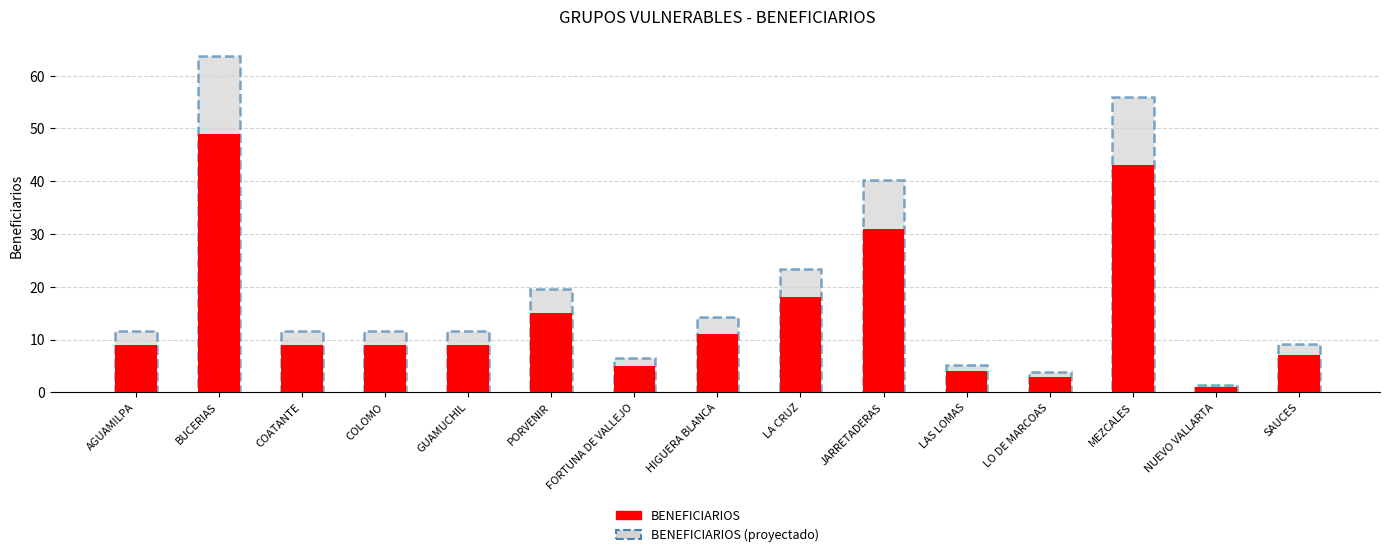

What is the difference between the maximum and second lowest values in the BENEFICIARIOS (proyectado) series?

59.8